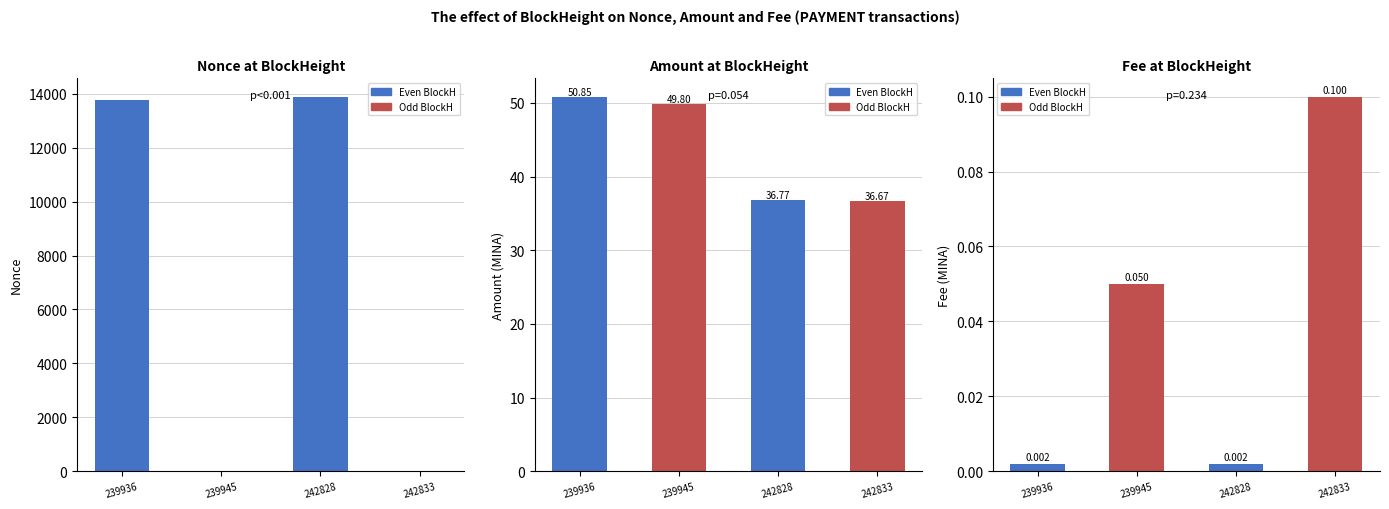

Does the chart contain any negative values?

No